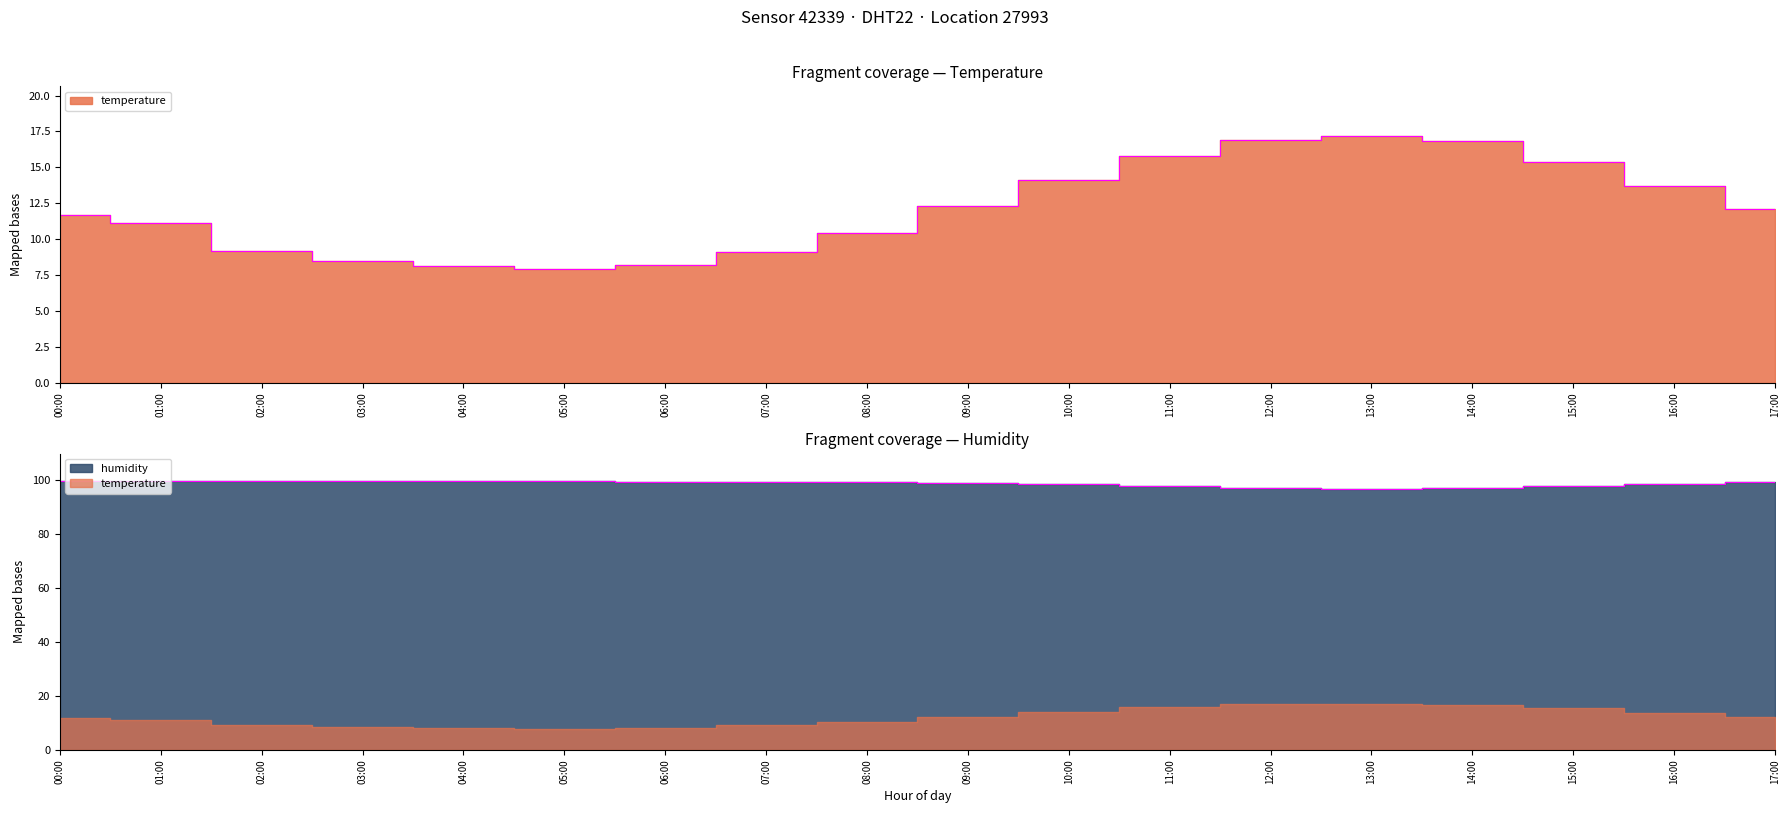

What is the difference between the maximum and second lowest values in the temperature series?

9.1